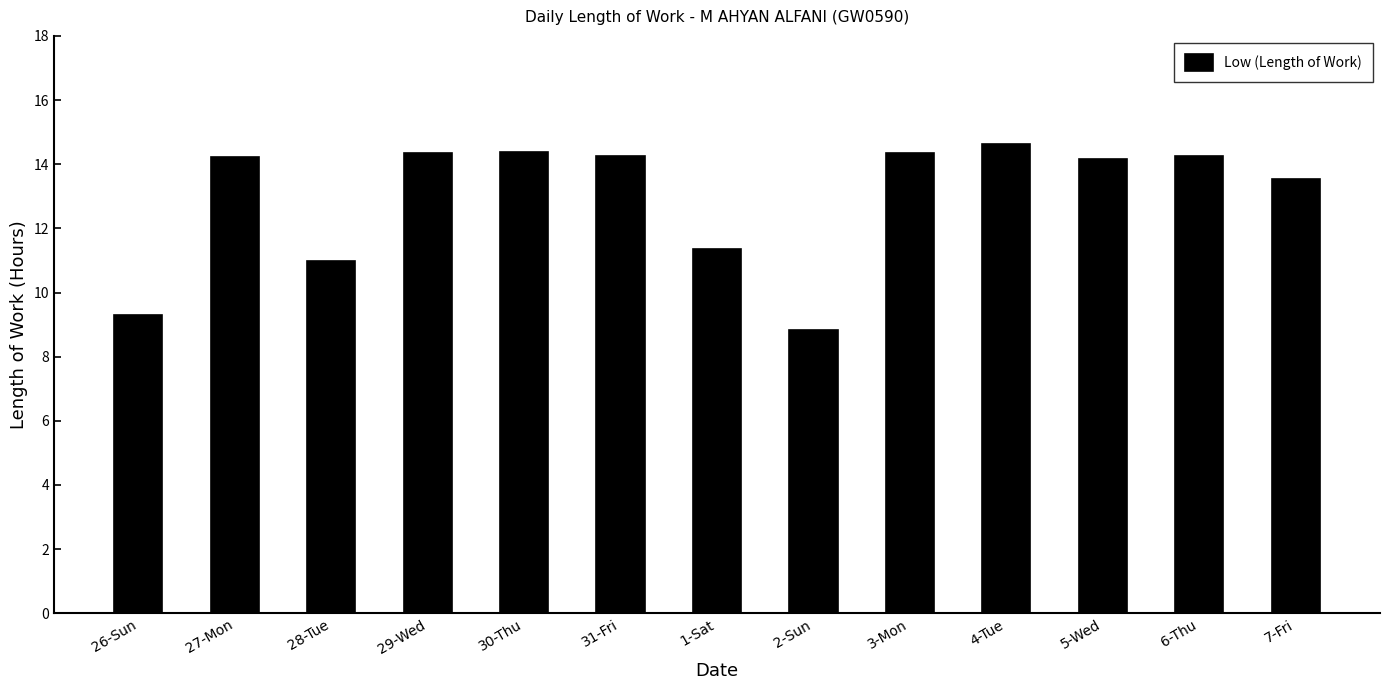

What is the label of the 7th bar from the right?

1-Sat